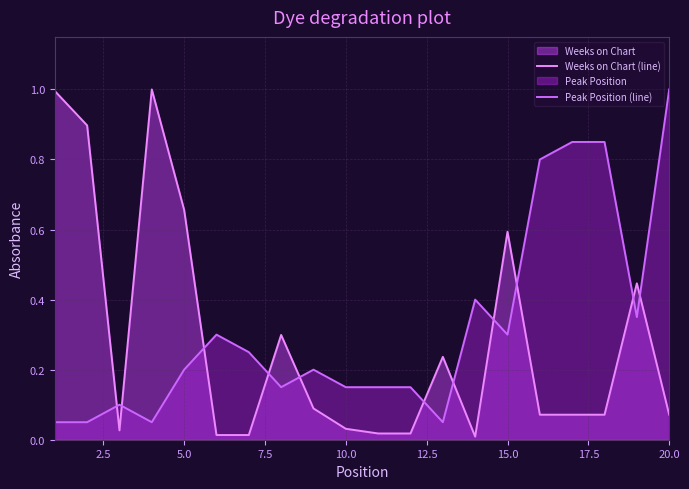

At which label does Peak Position (line) reach its peak?

20.0